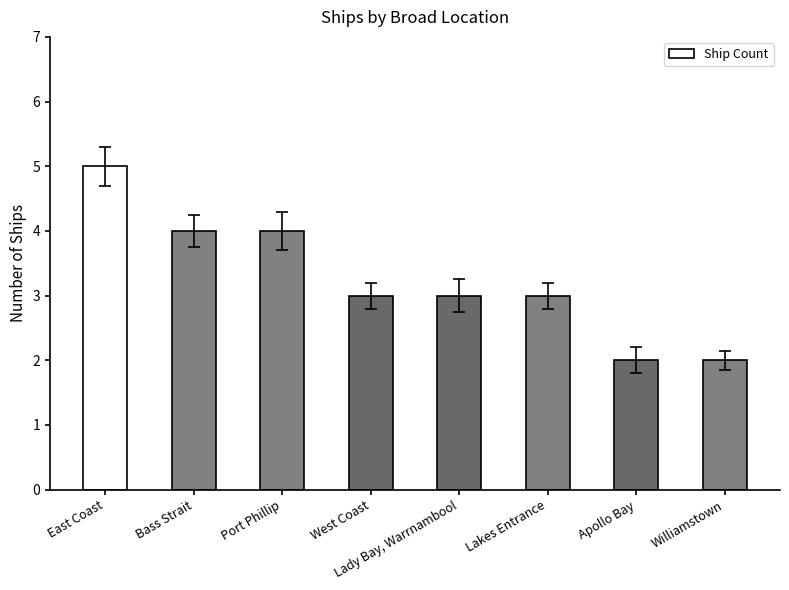

Reading right to left, list all the values displayed in this chart.

Williamstown=2	Apollo Bay=2	Lakes Entrance=3	Lady Bay, Warrnambool=3	West Coast=3	Port Phillip=4	Bass Strait=4	East Coast=5